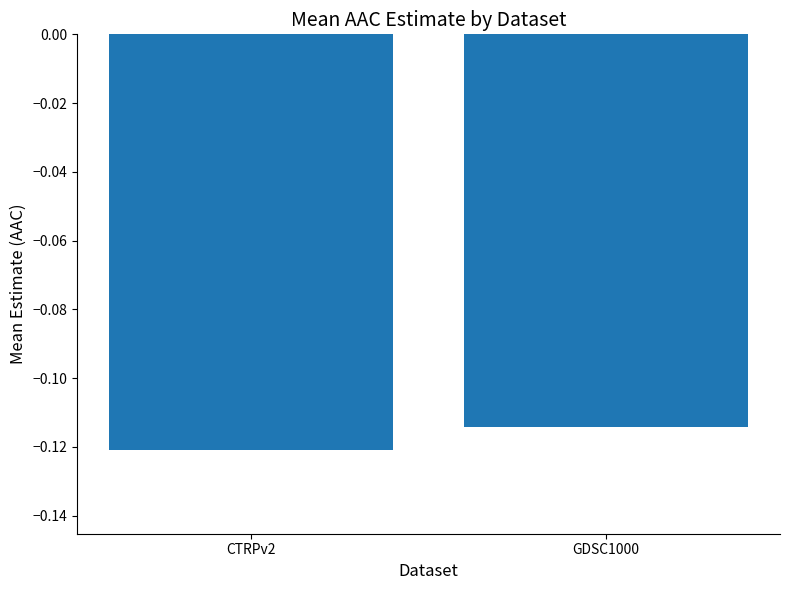

How many distinct data groups are displayed?

1